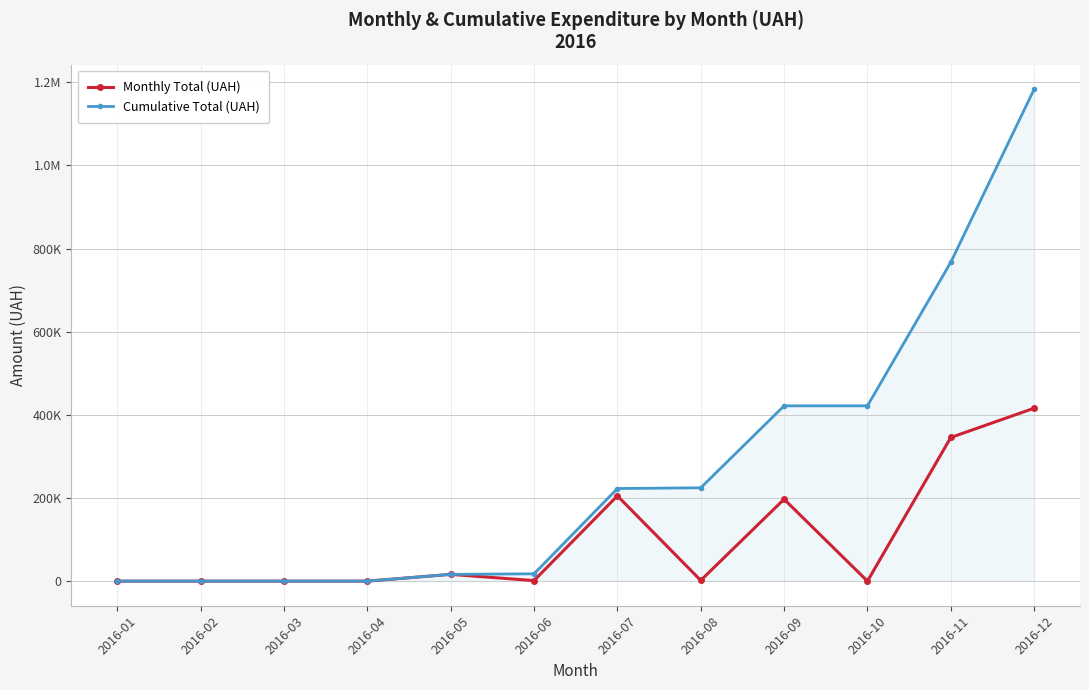

True or false: Cumulative Total (UAH) and Monthly Total (UAH) cross at least once.

False